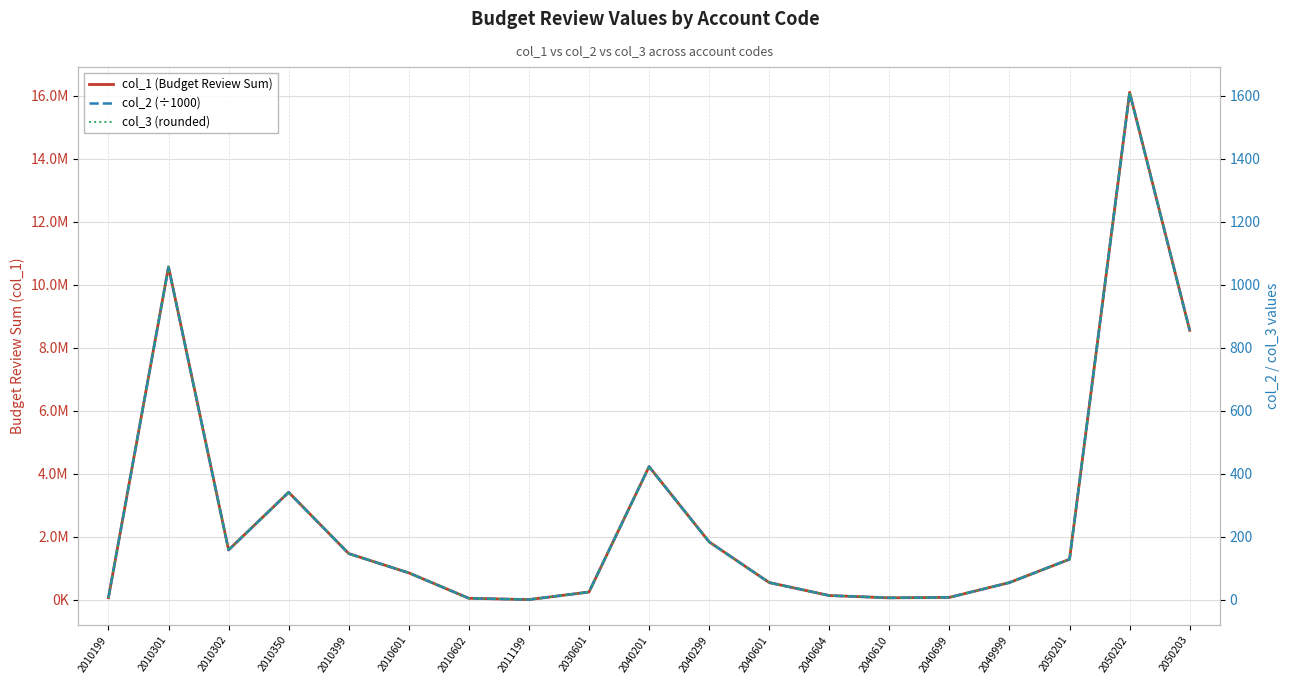

Rank the series by their maximum value, from highest to lowest.

col_1 (Budget Review Sum), col_3 (rounded), col_2 (÷1000)